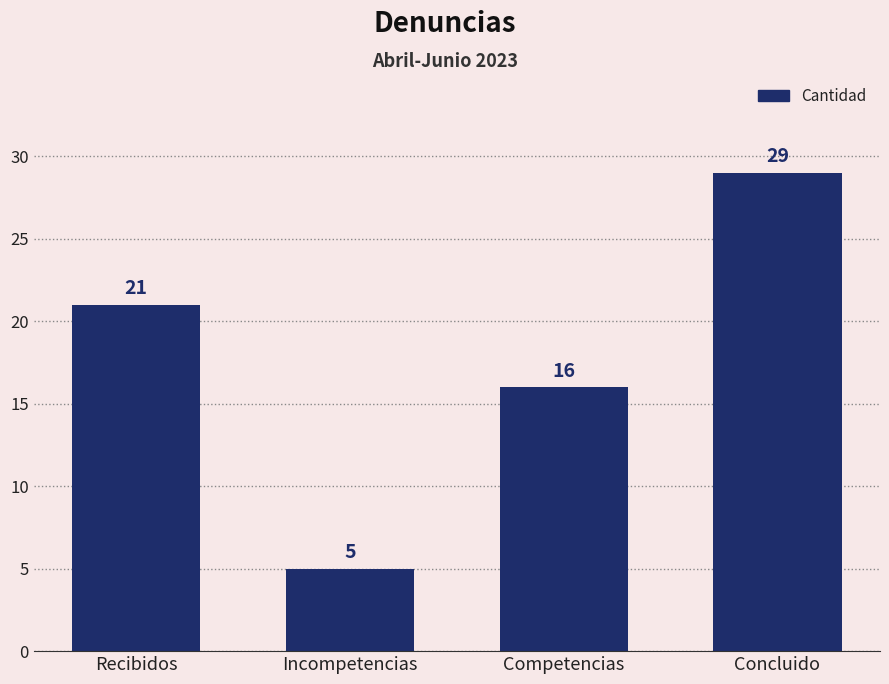

Does the chart contain any negative values?

No